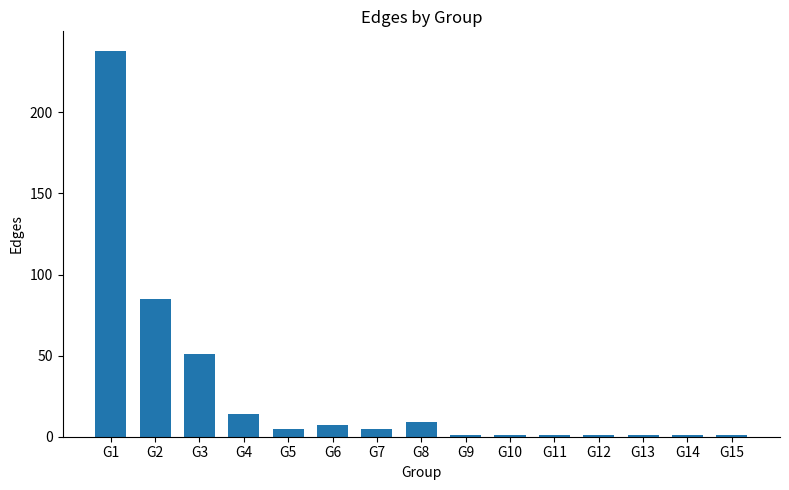

Where is the data nearest to the value 119?

G2